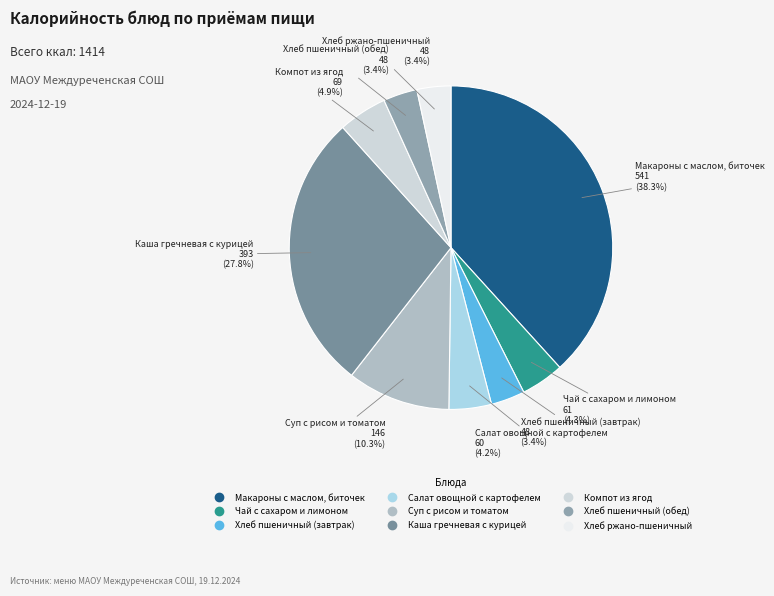

Does Суп с рисом и томатом account for over 50% of the chart?

No